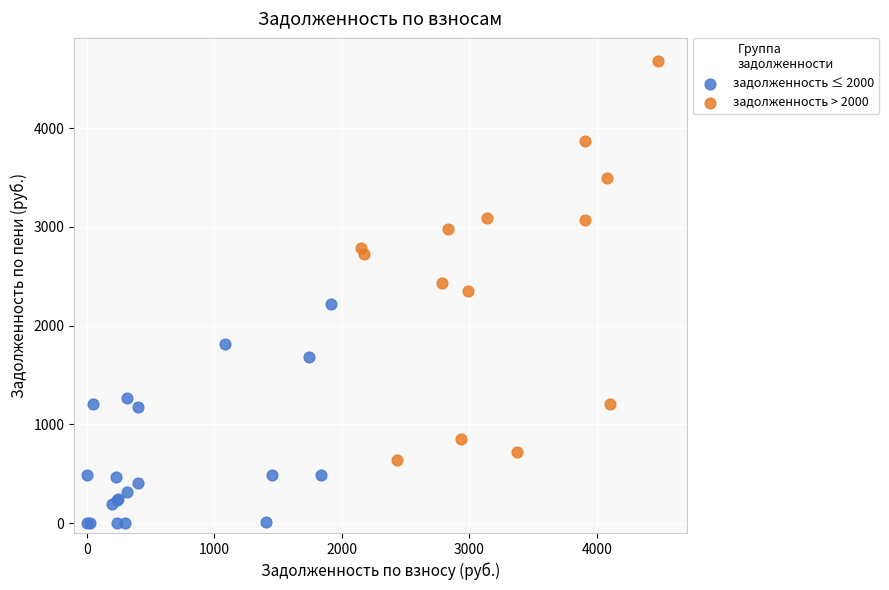

Which series reaches the minimum Y coordinate?

задолженность ≤ 2000